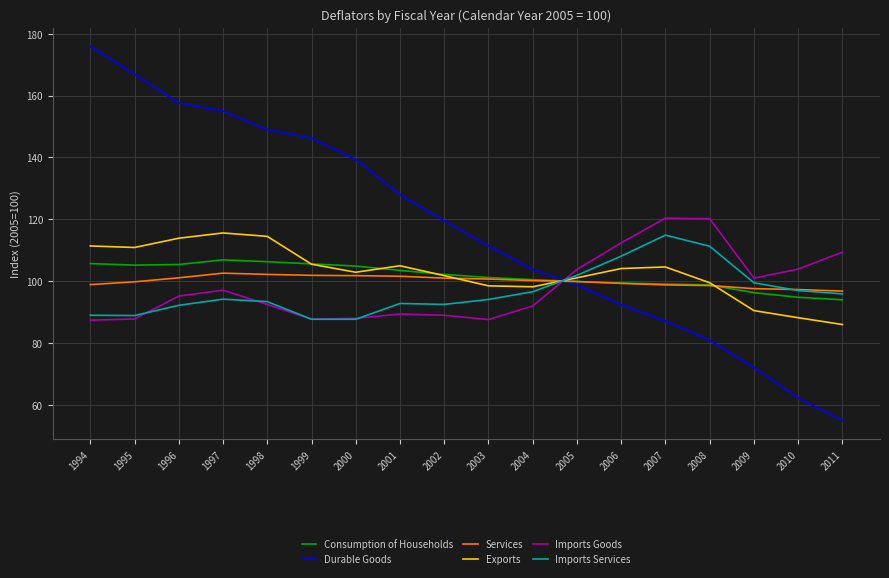

What is the difference between the highest and lowest values at 2008?

39.3